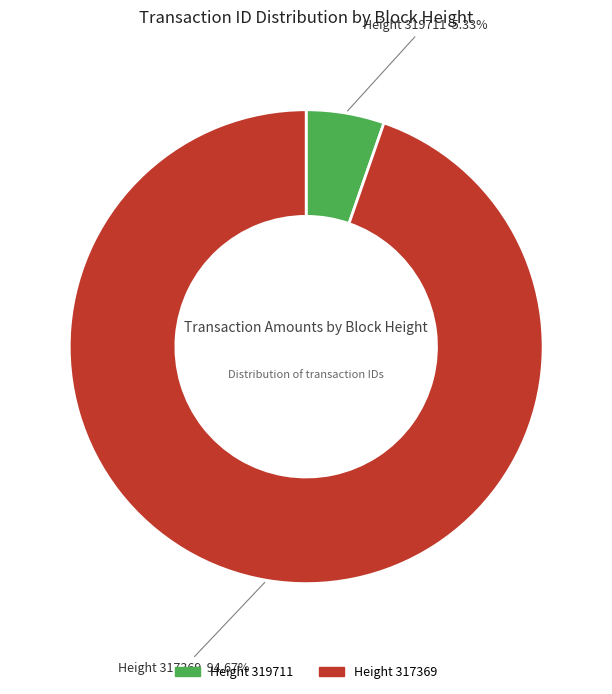

Is there any slice that represents more than half of the pie?

Yes